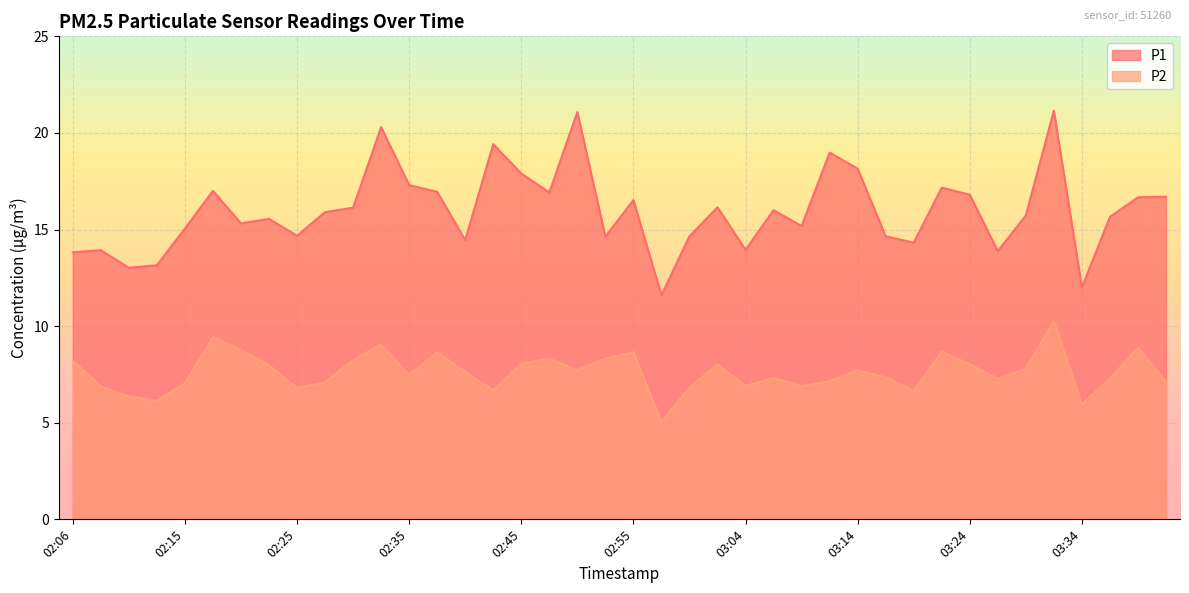

Reading left to right, extract all data points from this chart.

P1: 13.8	13.9	13.0	13.2	15.1	17.0	15.3	15.6	14.7	15.9	16.1	20.3	17.3	16.9	14.4	19.4	17.9	16.9	21.1	14.6	16.5	11.6	14.7	16.1	13.9	16.0	15.2	19.0	18.1	14.7	14.3	17.2	16.8	13.9	15.7	21.1	12.0	15.7	16.7	16.7
P2: 8.2	6.9	6.3	6.2	7.0	9.4	8.8	8.0	6.8	7.1	8.2	9.1	7.5	8.7	7.6	6.7	8.1	8.3	7.7	8.3	8.7	5.0	6.8	8.0	6.9	7.3	6.9	7.2	7.7	7.3	6.7	8.7	8.0	7.3	7.8	10.2	6.0	7.3	8.9	7.1